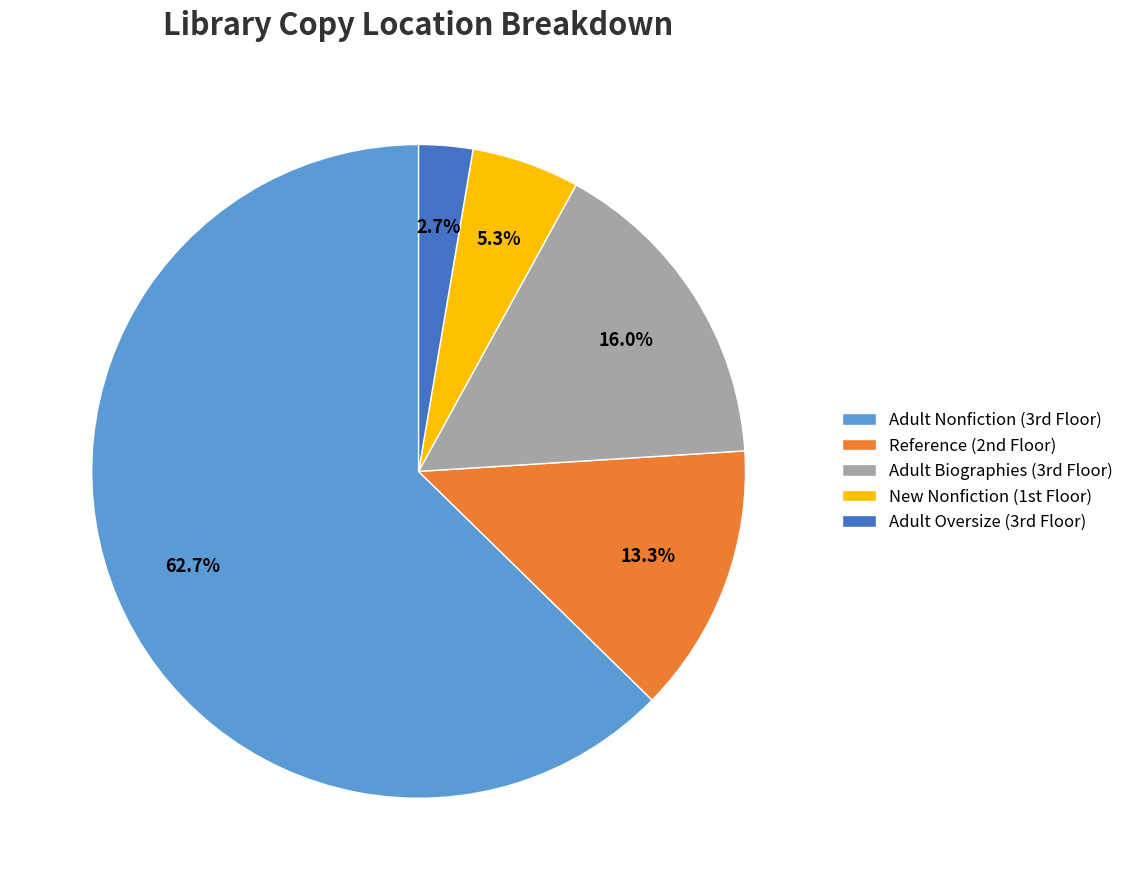

What is the largest slice in the pie chart?

Adult Nonfiction (3rd Floor)